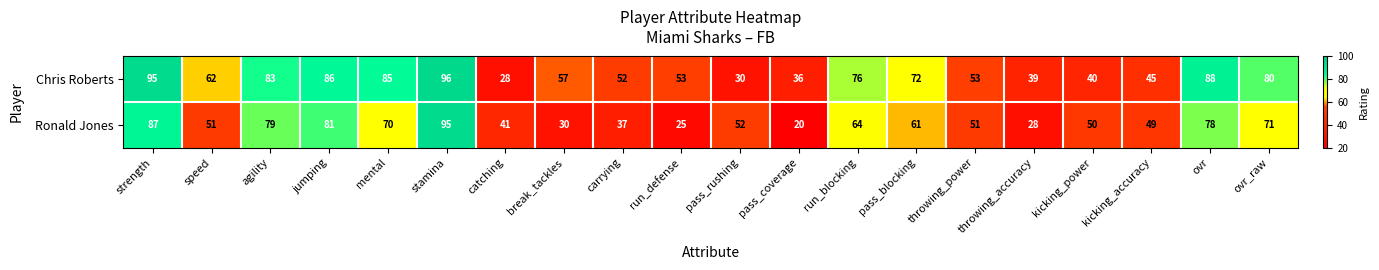

Which series changed the most between strength and throwing_accuracy?

Ronald Jones